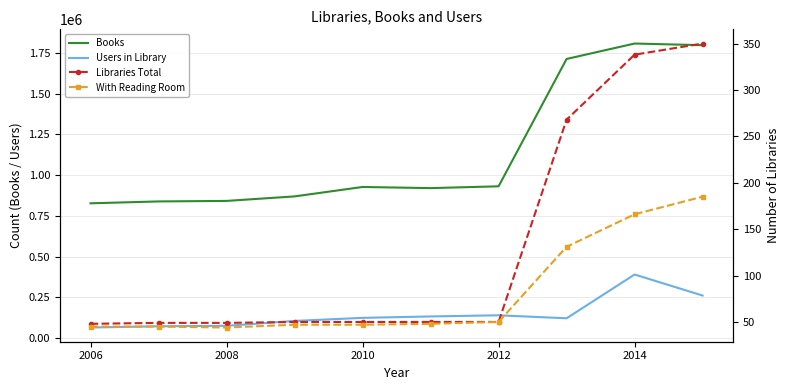

What is the smallest value displayed?

44